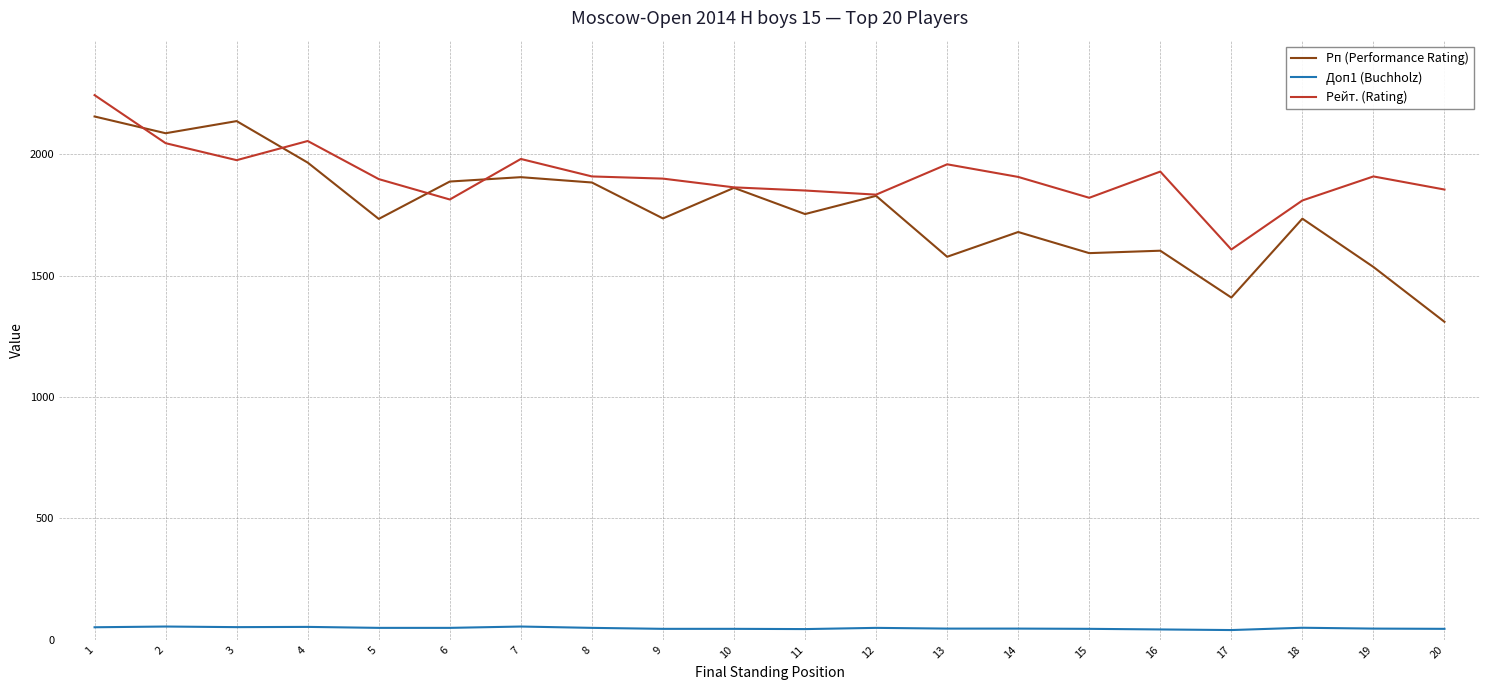

Is the value of Рейт. (Rating) at 15 greater than the value of Рп (Performance Rating) at 13?

Yes